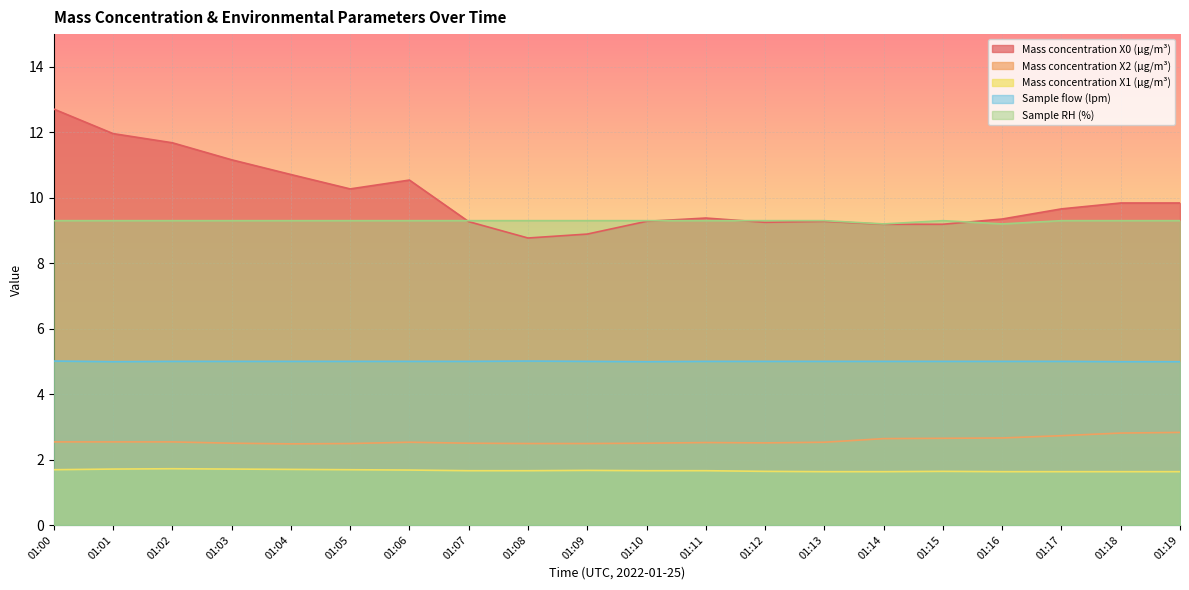

The Mass concentration X2 (μg/m³) series shows 3.9 at 01:12. True or false?

False